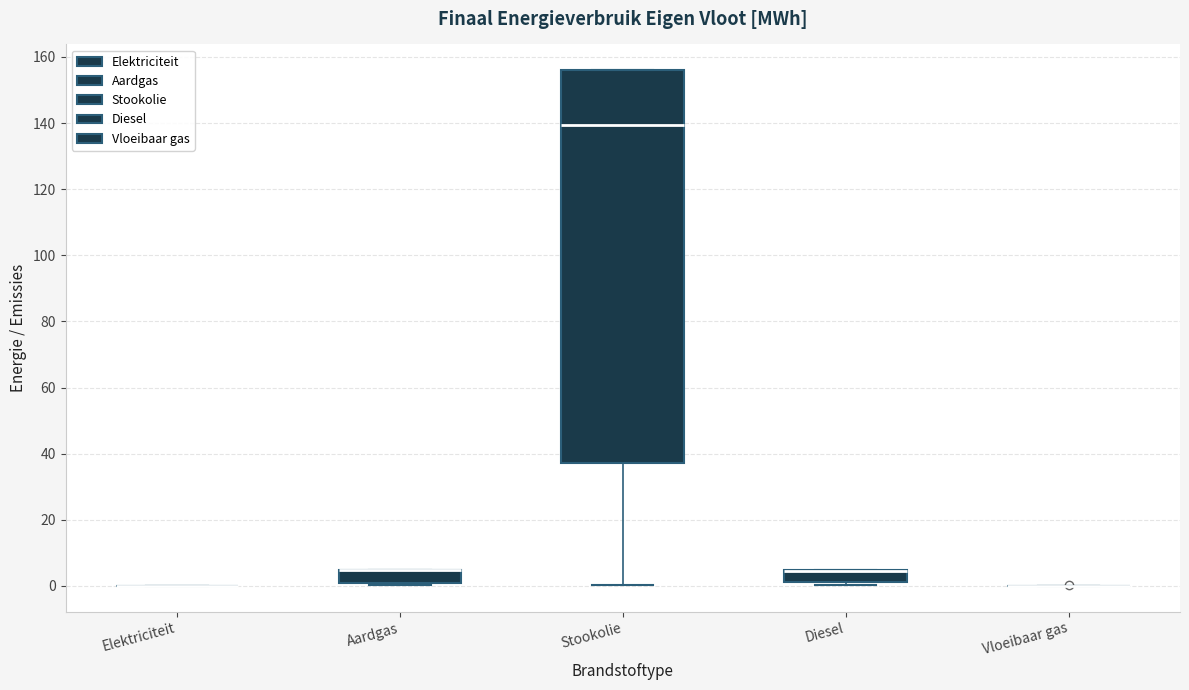

Reading left to right, read every box against the y-axis: the position of its median line, the range the box covers, and the ends of its whiskers. The values are not printed on the chart, so give them approximately, as read against the axis.

Elektriciteit: box collapsed to a line at 0, whiskers 0 to 0
Aardgas: median 4 (drawn on the box's upper edge), box 0 to 4, whiskers 0 (just below the box's lower edge) to 4
Stookolie: median 140, box 38 to 156, whiskers 0 to 156
Diesel: median 4 (drawn on the box's upper edge), box 2 to 4, whiskers 0 to 4
Vloeibaar gas: box collapsed to a line at 0, whiskers 0 to 0